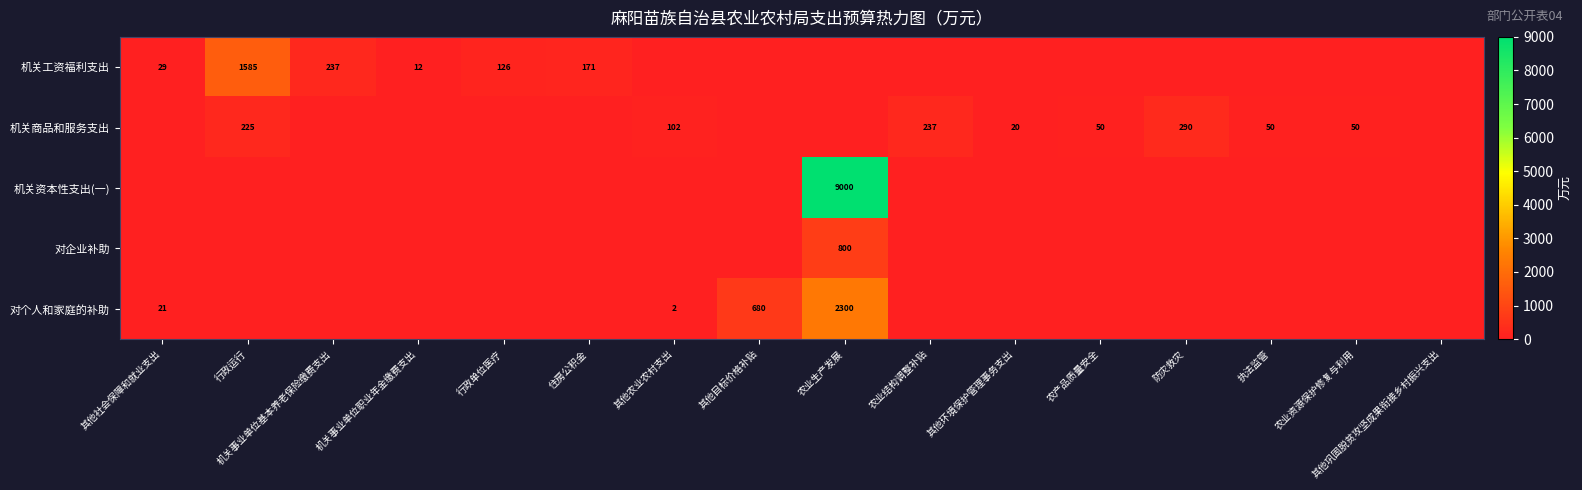

The value of 机关商品和服务支出 at 农业结构调整补贴 is 160. True or false?

False